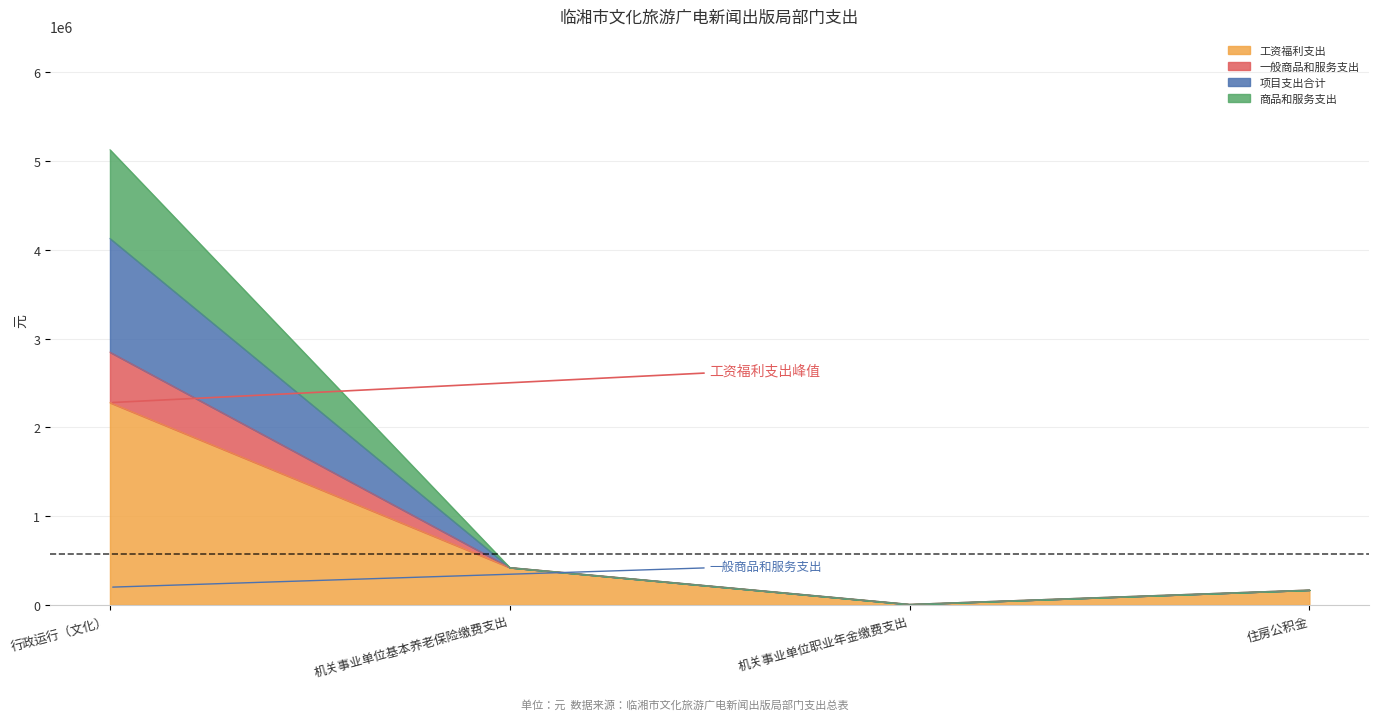

What is the label of the 2nd point from the left?

机关事业单位基本养老保险缴费支出